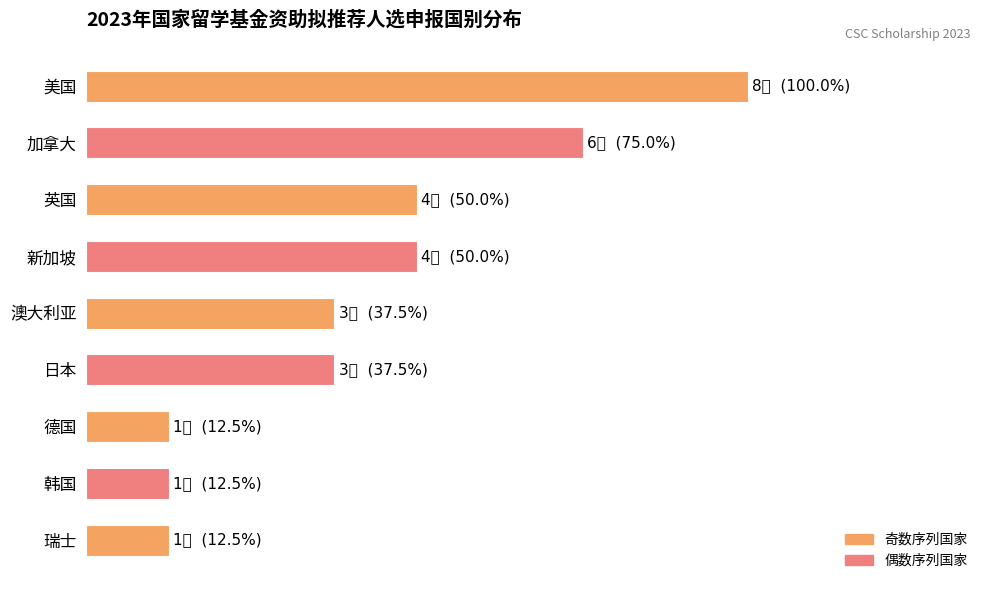

Rank the categories by value from lowest to highest.

6, 7, 8, 4, 5, 2, 3, 1, 0